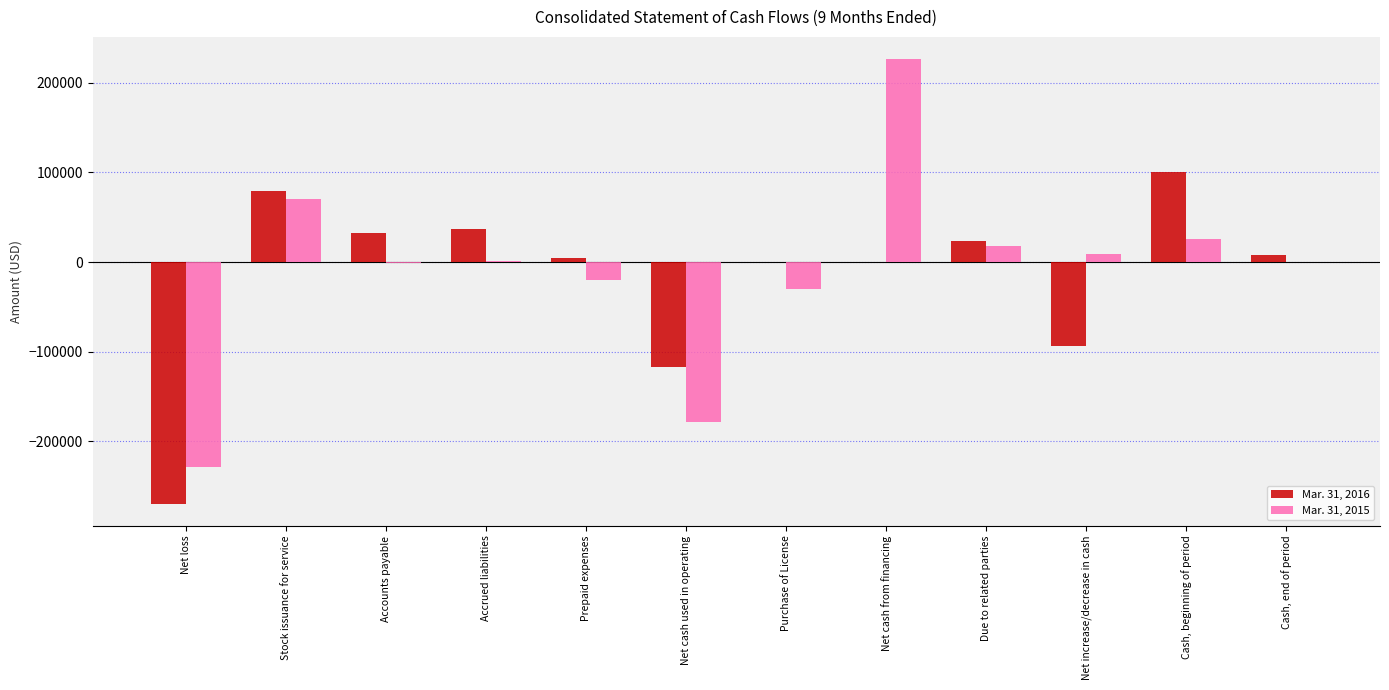

What is the sum of the Mar. 31, 2016 values at Purchase of License and Cash, beginning of period?

100865